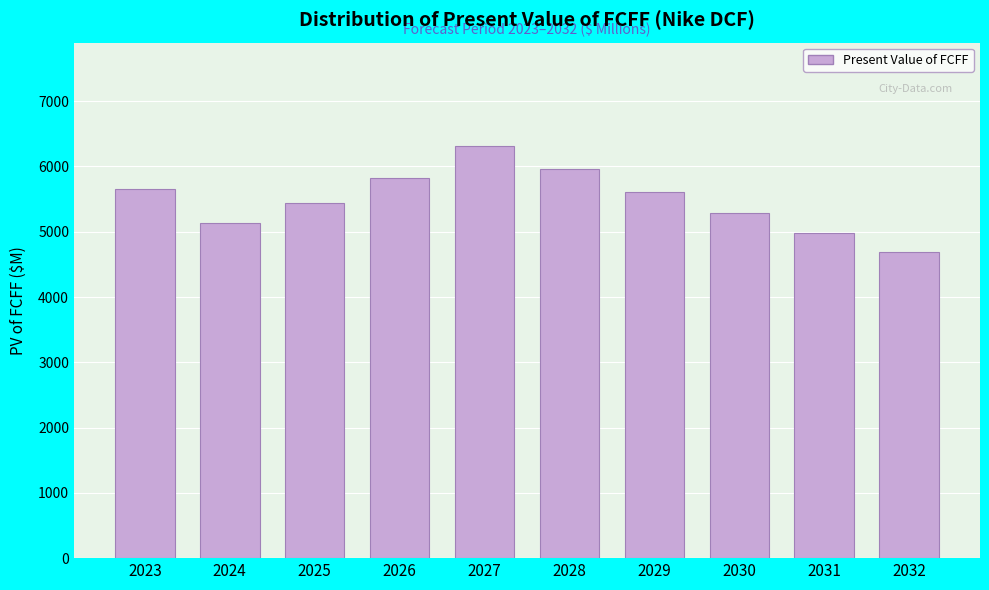

Reading right to left, extract all data points from this chart.

2032=4692.9	2031=4980.7	2030=5286.1	2029=5610.2	2028=5954.2	2027=6319.3	2026=5829.6	2025=5438.9	2024=5140.1	2023=5656.7